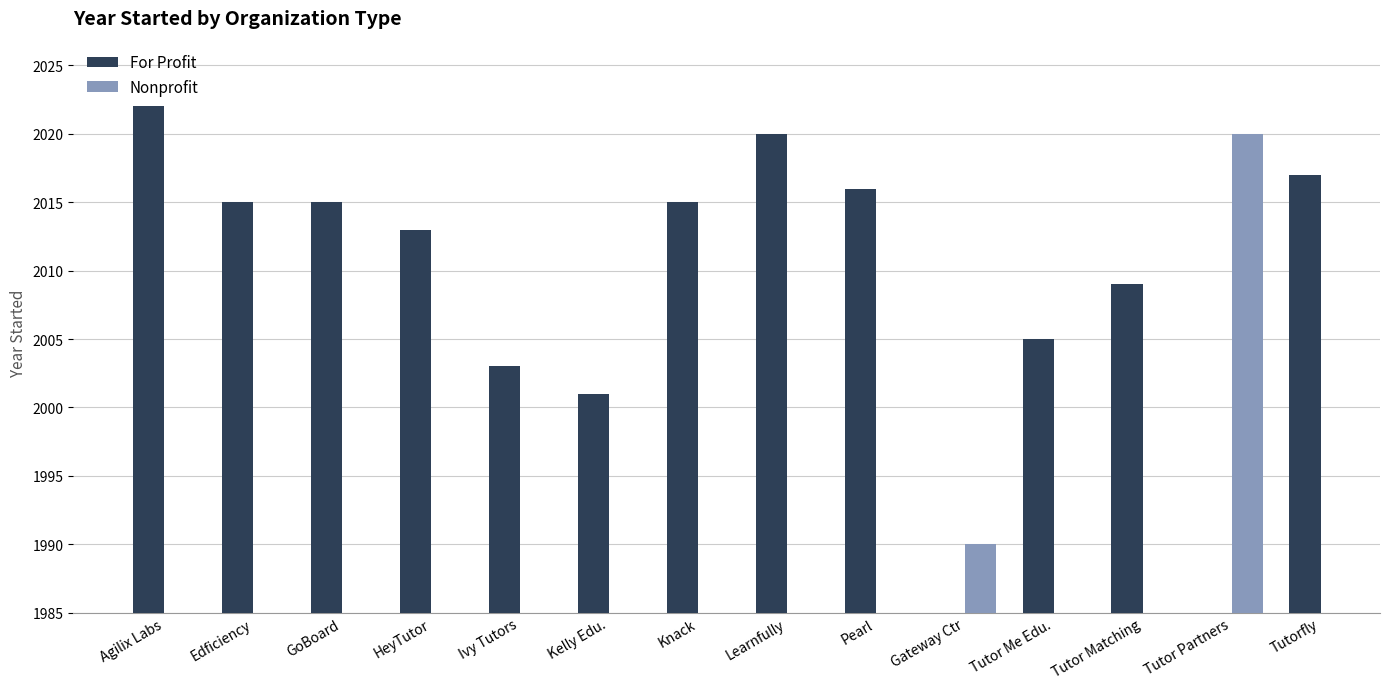

At which label does Nonprofit reach its peak?

Agilix Labs